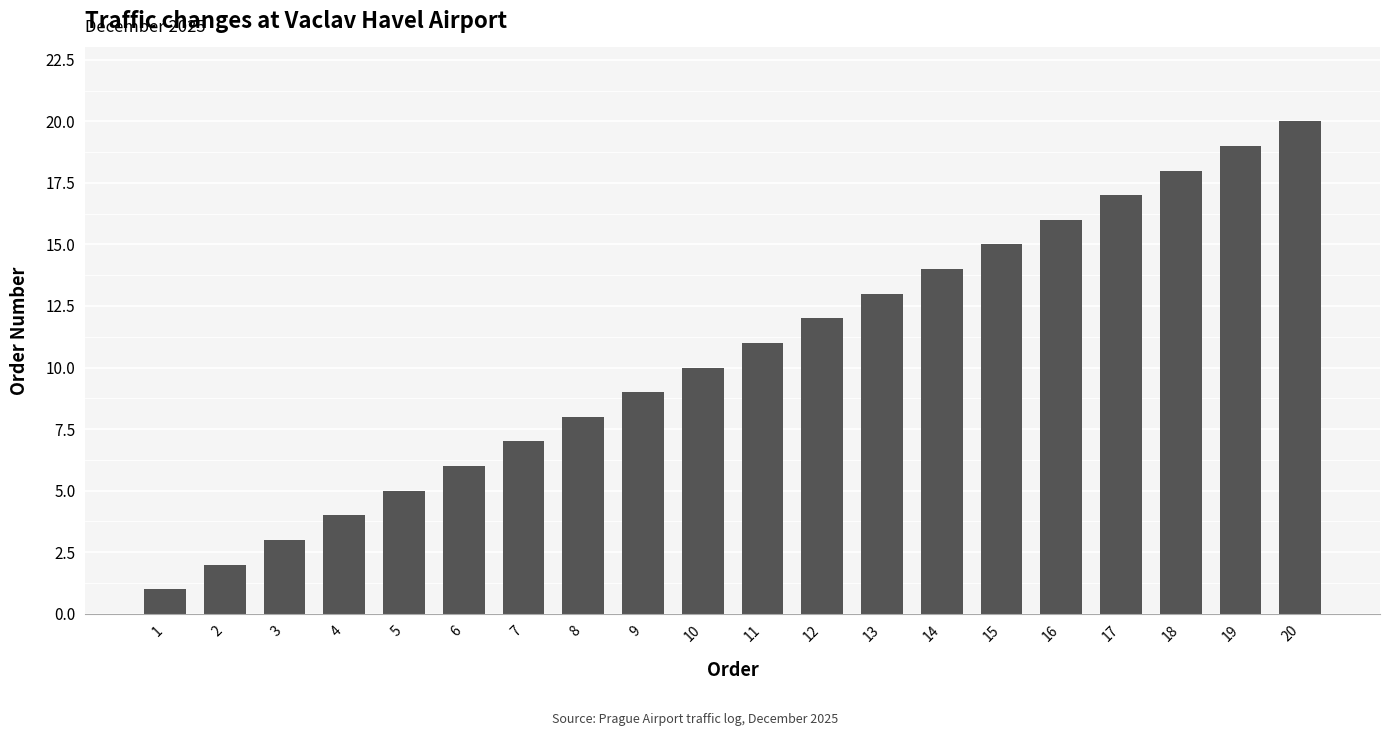

Reading right to left, extract all data points from this chart.

20	19	18	17	16	15	14	13	12	11	10	9	8	7	6	5	4	3	2	1